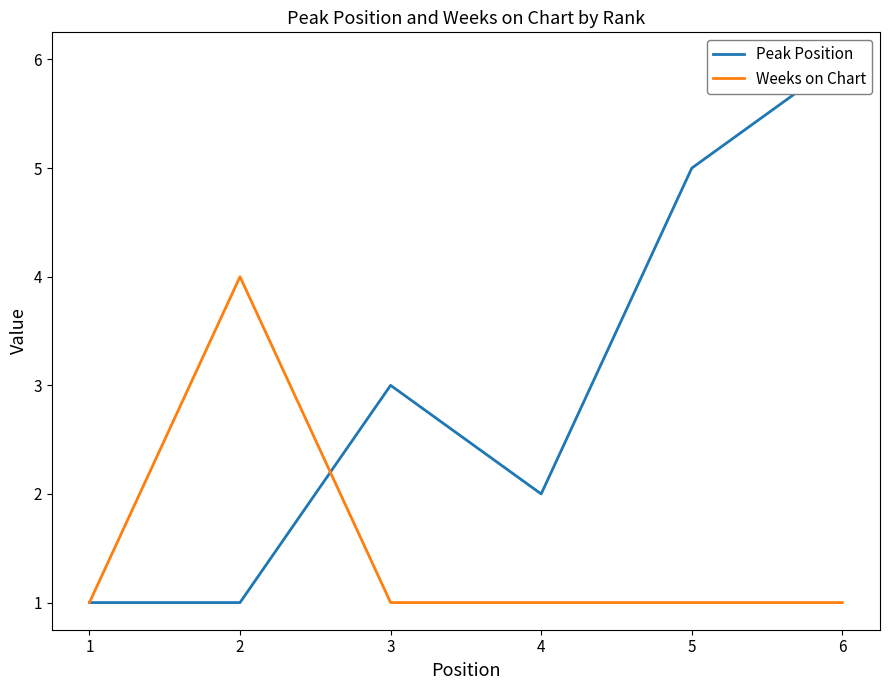

What is the sum of all Peak Position values?

18